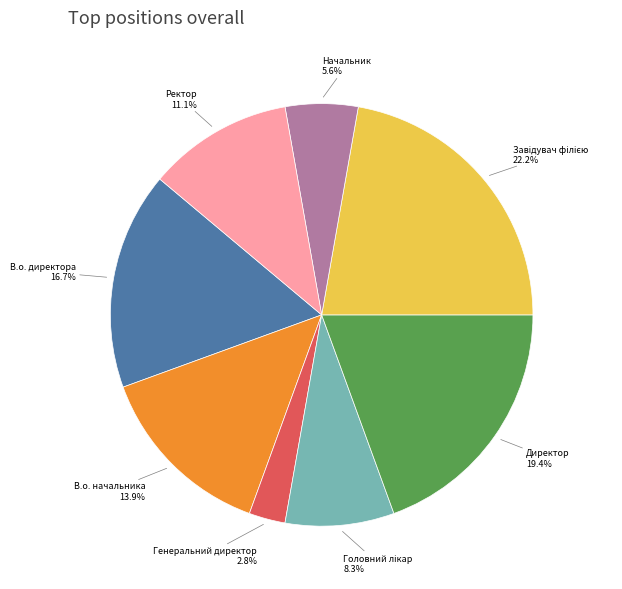

What portion of the pie excludes Начальник?

94.4%